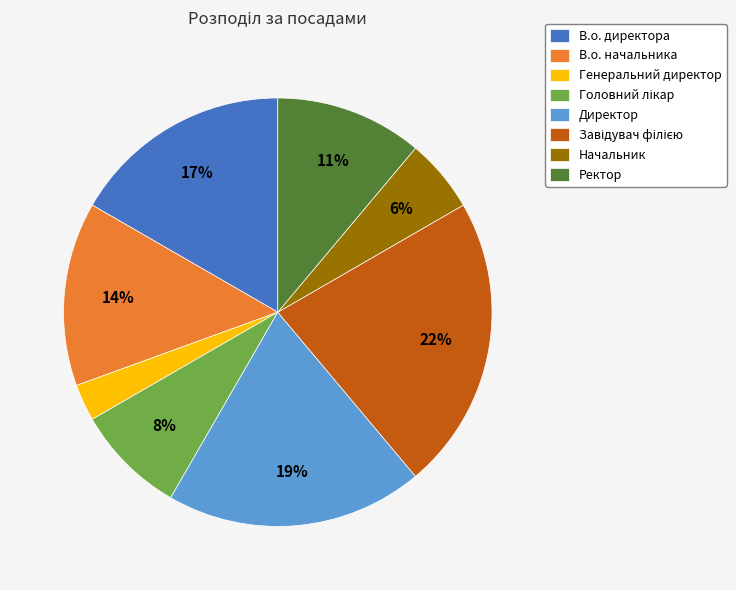

Combined, do Ректор and В.о. директора account for over 50%?

No